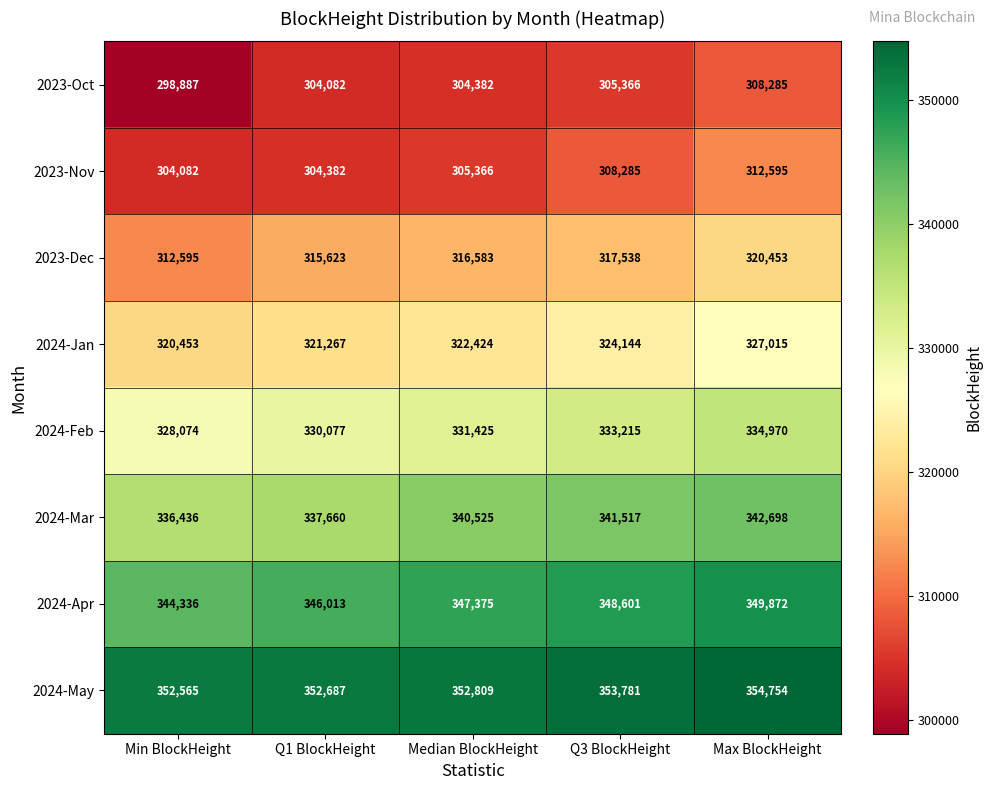

What is the difference between the maximum and minimum values in the 2024-Apr series?

5536